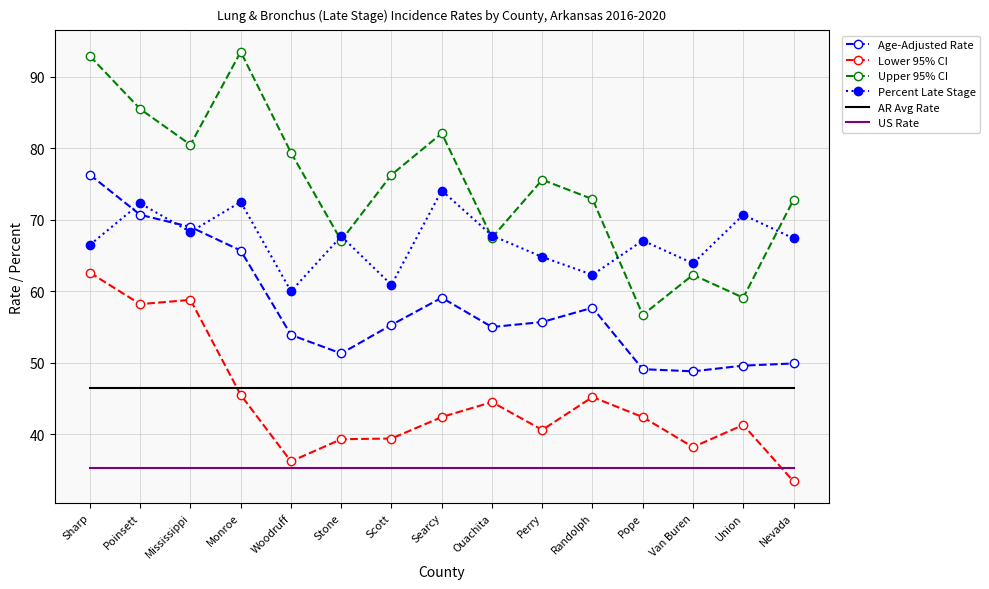

Which label corresponds to the smallest value in the chart?

Nevada